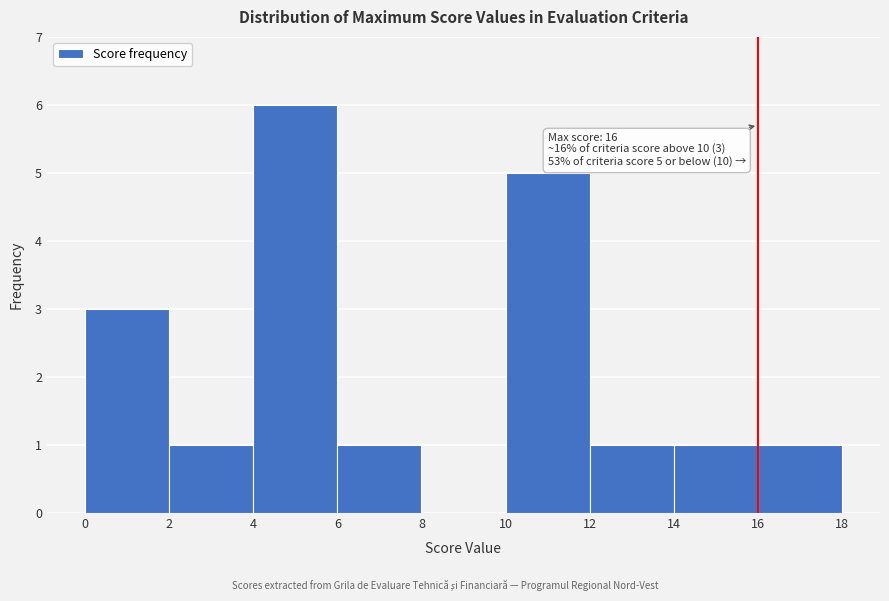

Over which range of the x-axis is the bar tallest?

4 to 6